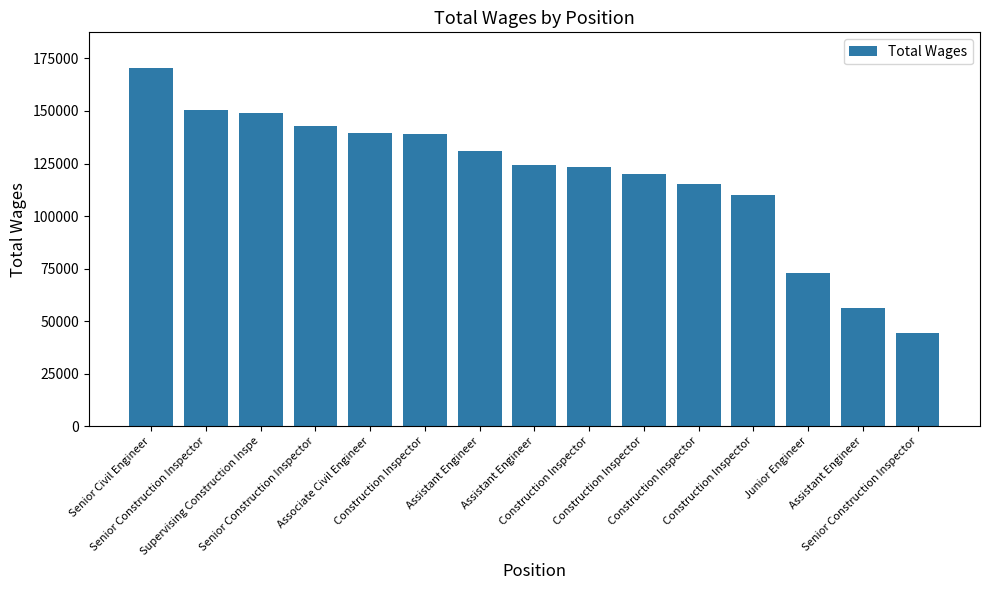

Are the bars horizontal?

No